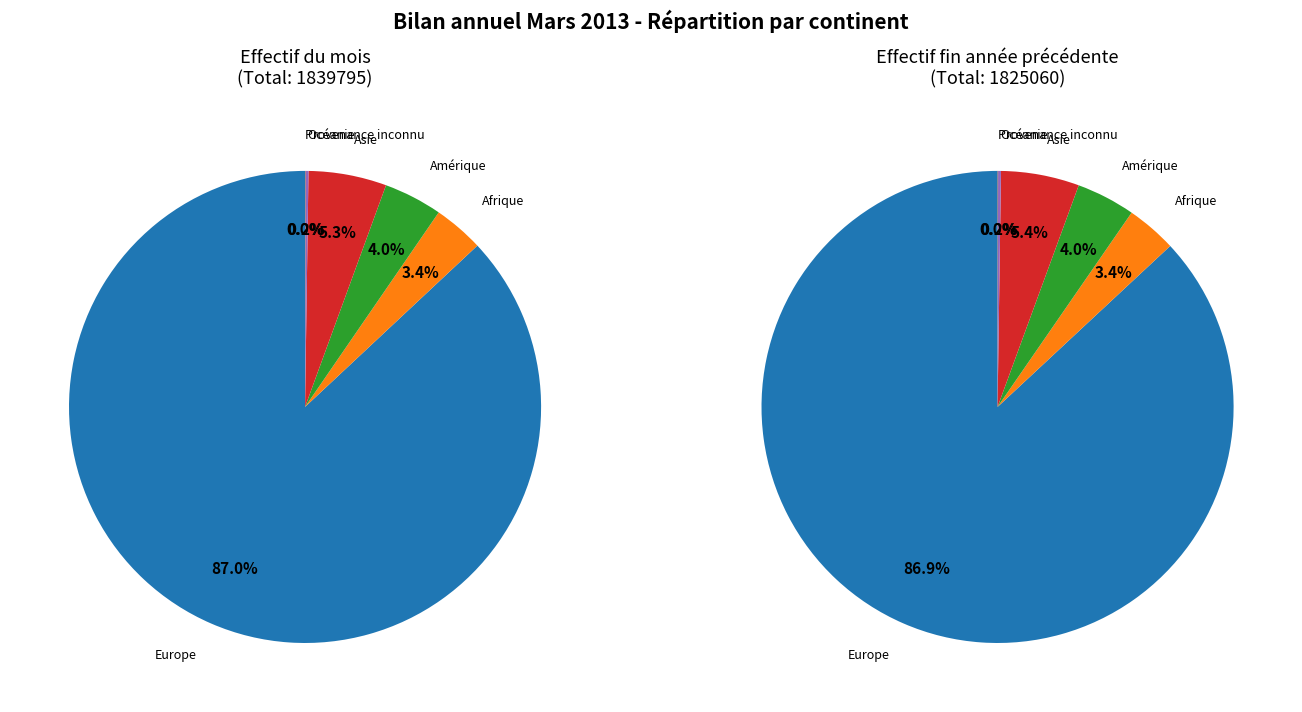

Is Europe the majority of the pie?

Yes